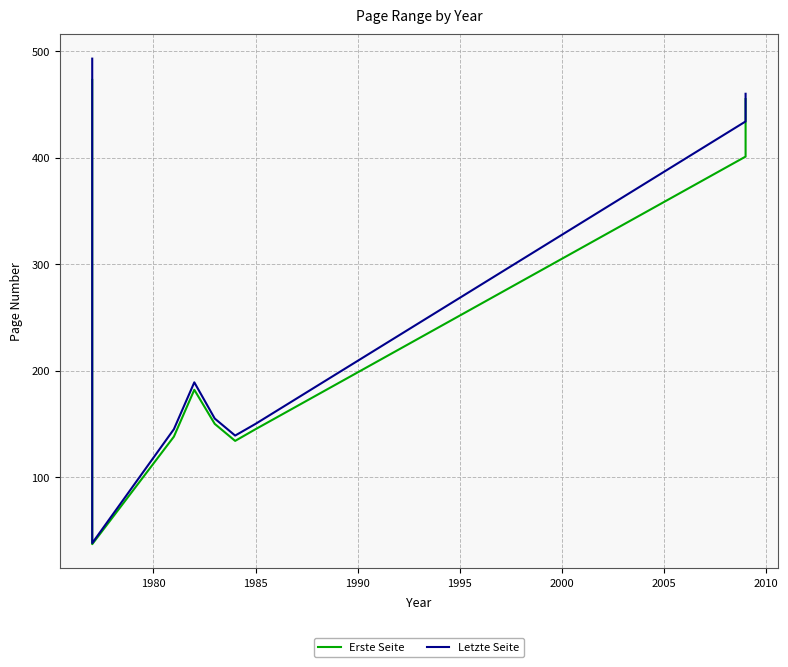

How many data points in Erste Seite are less than 150?

4